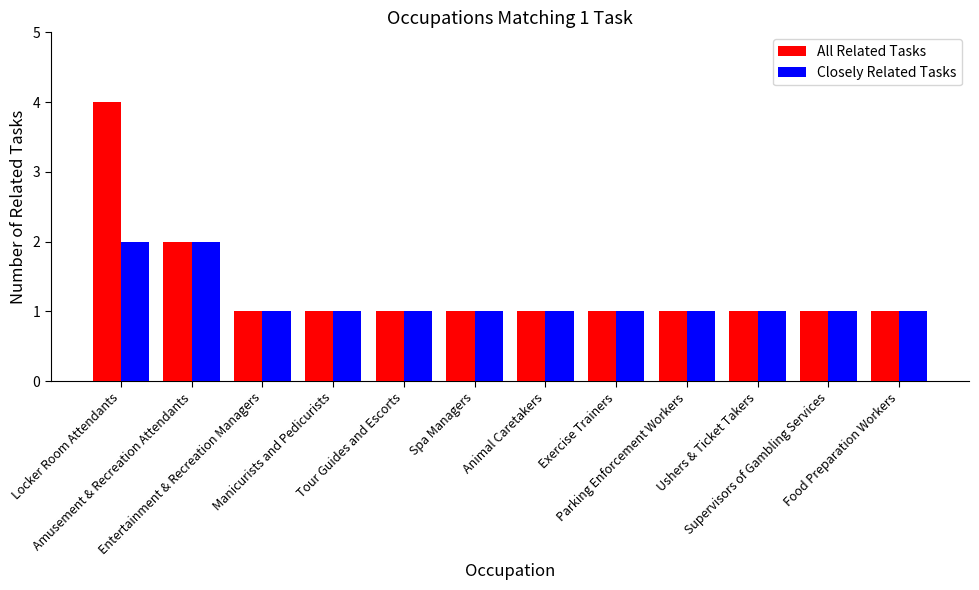

What is the sum of the Closely Related Tasks values at Entertainment & Recreation Managers and Food Preparation Workers?

2